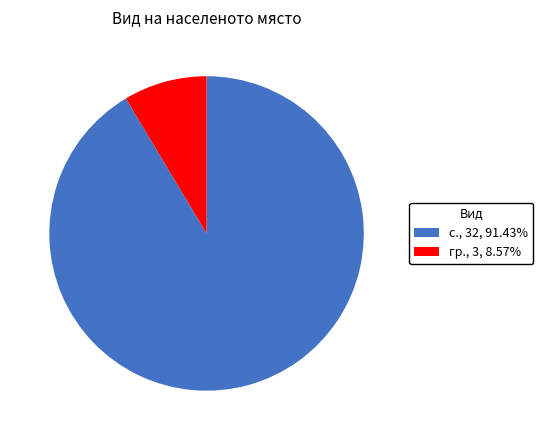

Which category has the smallest portion of the pie?

гр.